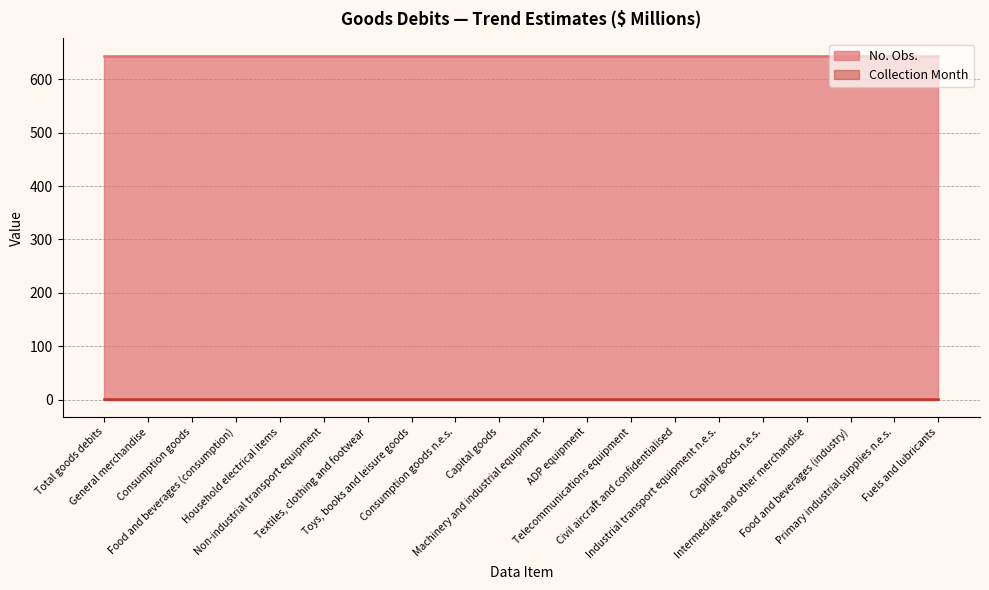

At which category is the sum across all series the highest?

Total goods debits